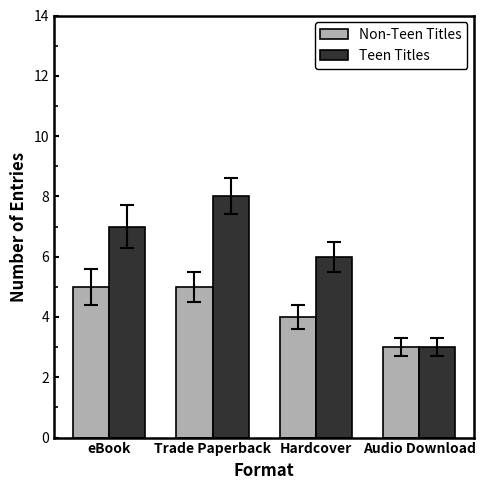

Which category has the lowest value in the Non-Teen Titles series?

Audio Download